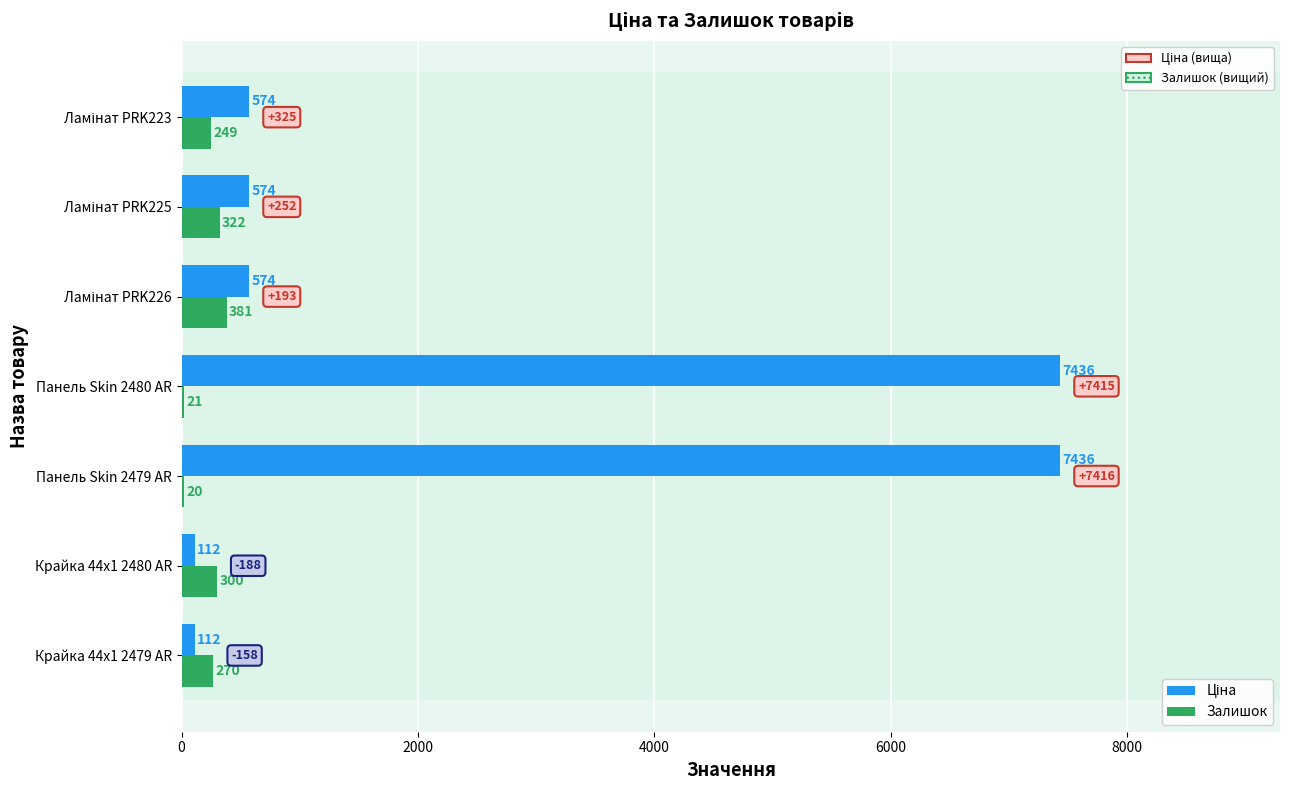

What is the greatest value displayed?

7436.2